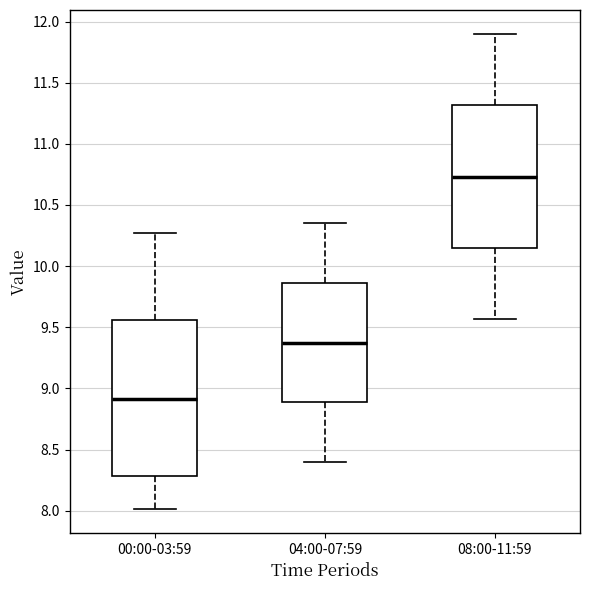

Reading left to right, read every box against the y-axis: the position of its median line, the range the box covers, and the ends of its whiskers. The values are not printed on the chart, so give them approximately, as read against the axis.

00:00-03:59: median 8.90, box 8.30 to 9.55, whiskers 8.00 to 10.25
04:00-07:59: median 9.40, box 8.90 to 9.85, whiskers 8.40 to 10.35
08:00-11:59: median 10.75, box 10.15 to 11.30, whiskers 9.55 to 11.90